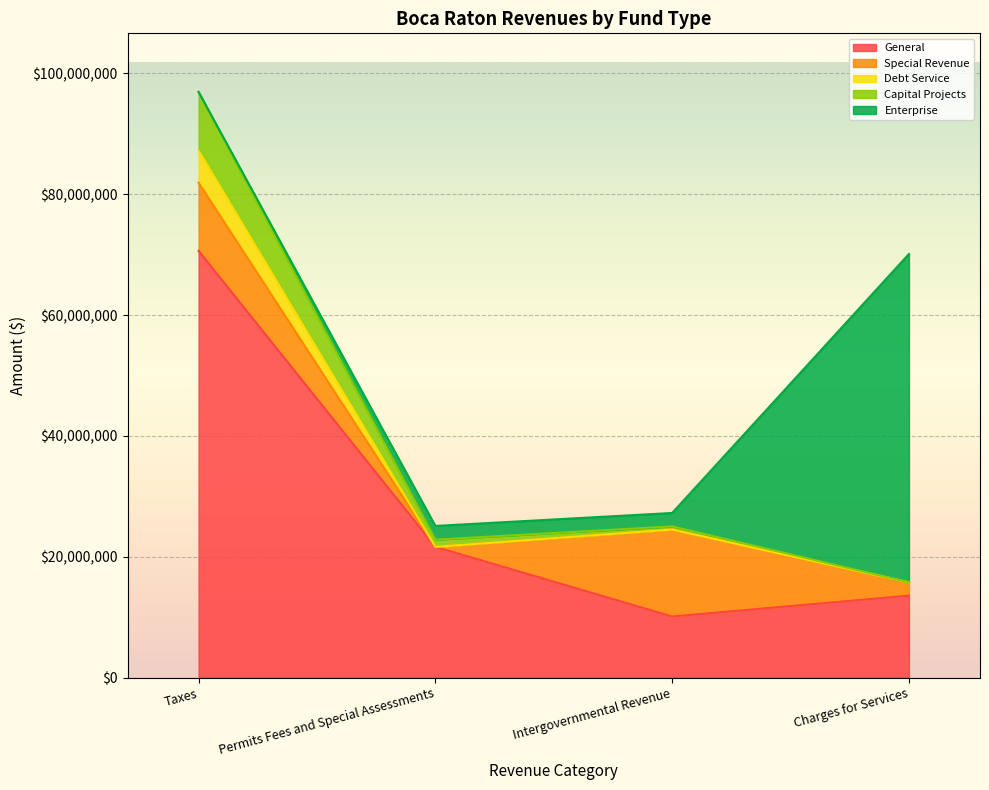

True or false: Capital Projects and Debt Service cross at least once.

False